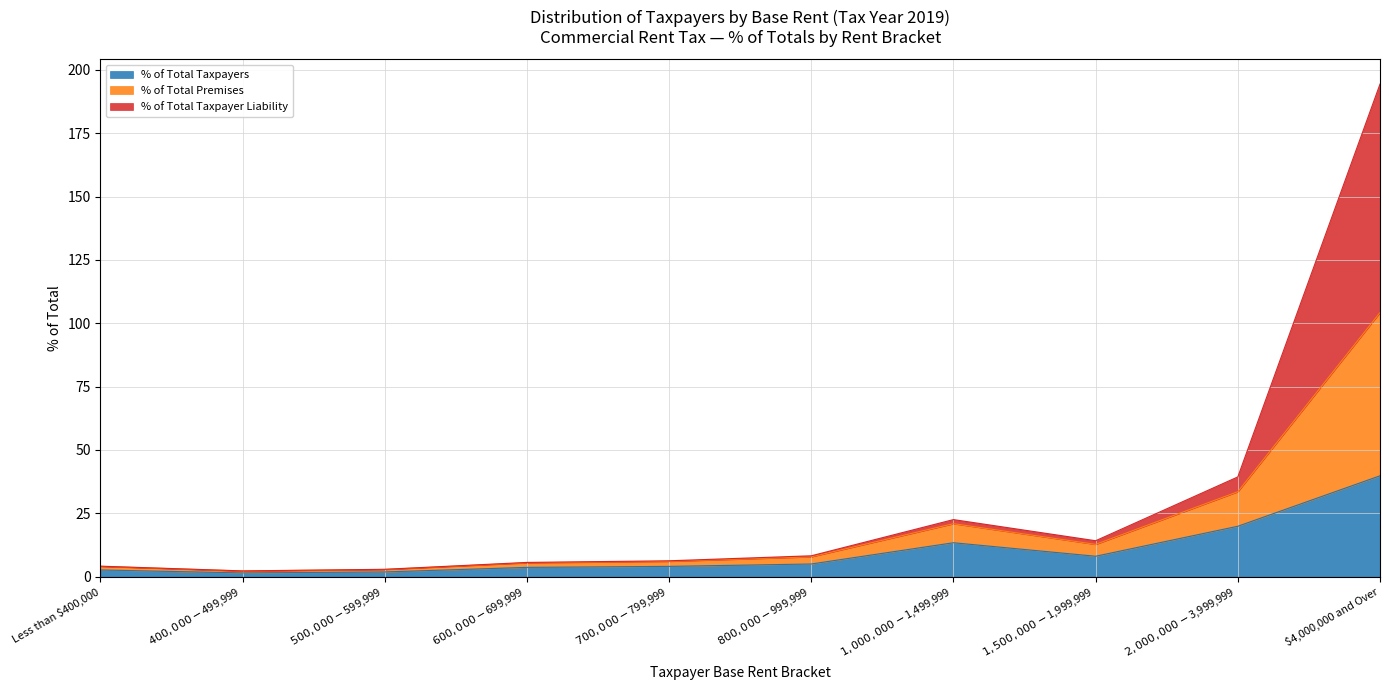

At which category is the sum across all series the highest?

$4,000,000 and Over